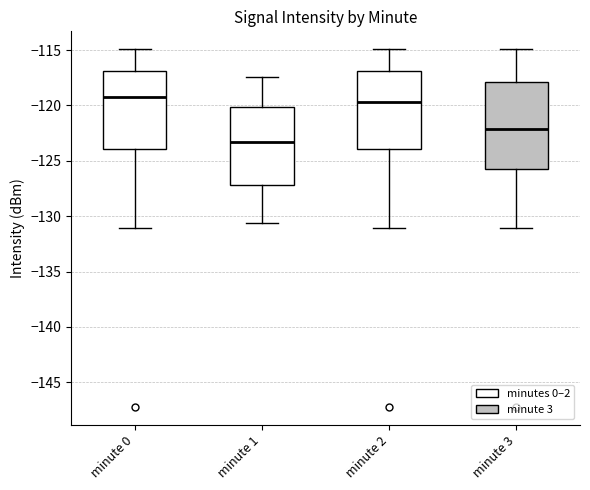

Where is the lower edge of the box for minute 3 on the y-axis? The values are not printed on the chart, so give them approximately, as read against the axis.

-125.5